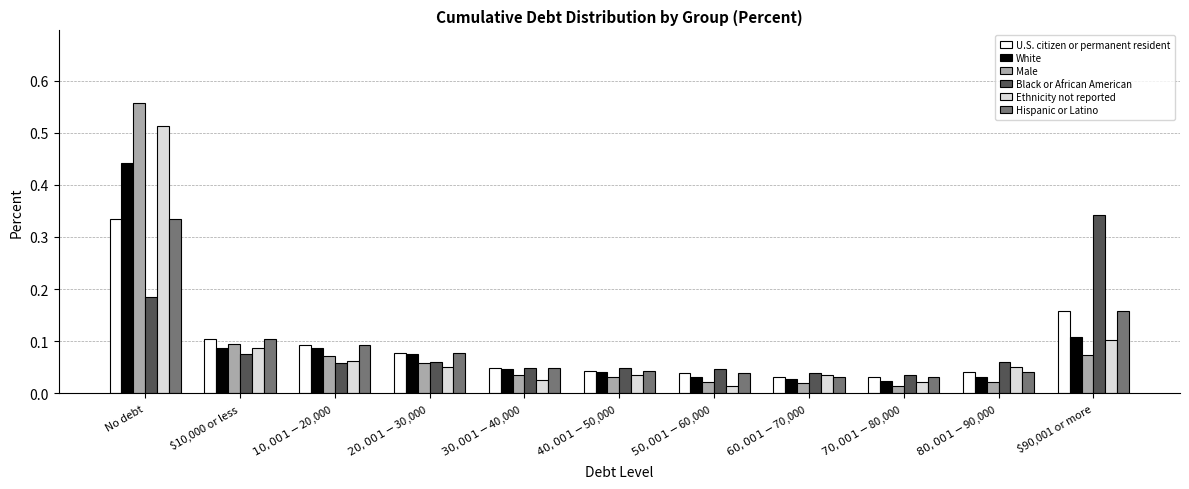

Which category has the highest value across all series?

No debt